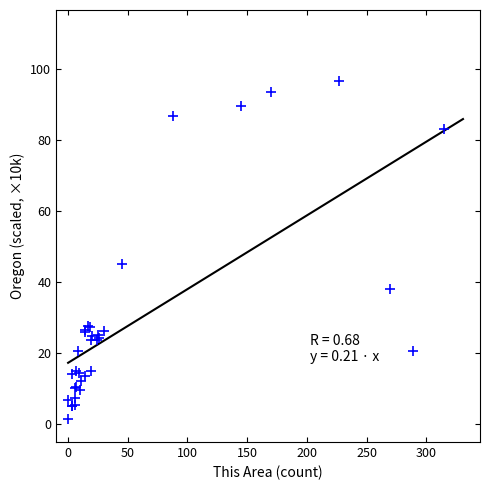

What Y value in the scatter plot is closest to 48?

45.0